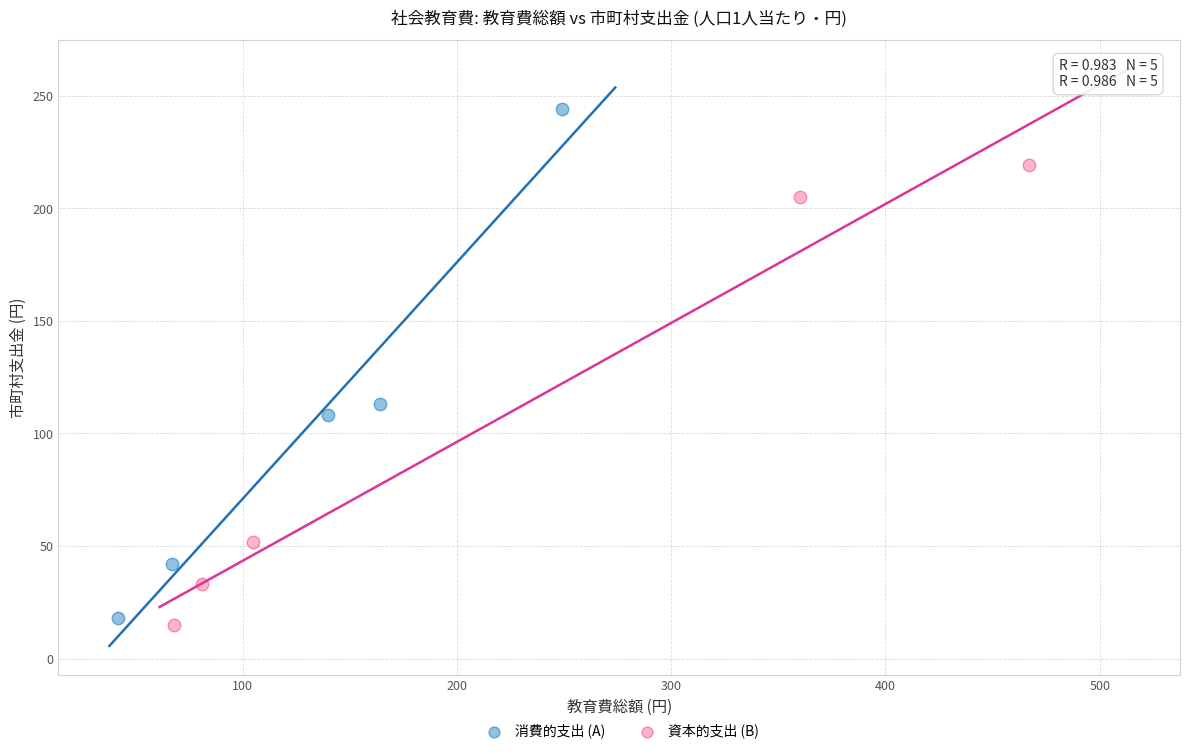

Which series has the widest spread of Y values?

消費的支出 (A)